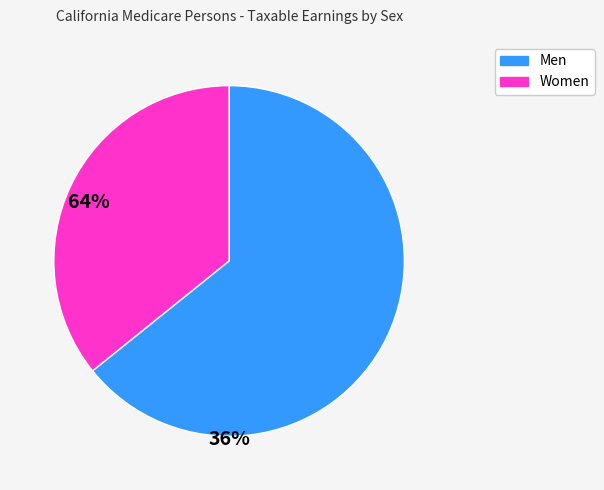

Between Women and Men, which is larger?

Men